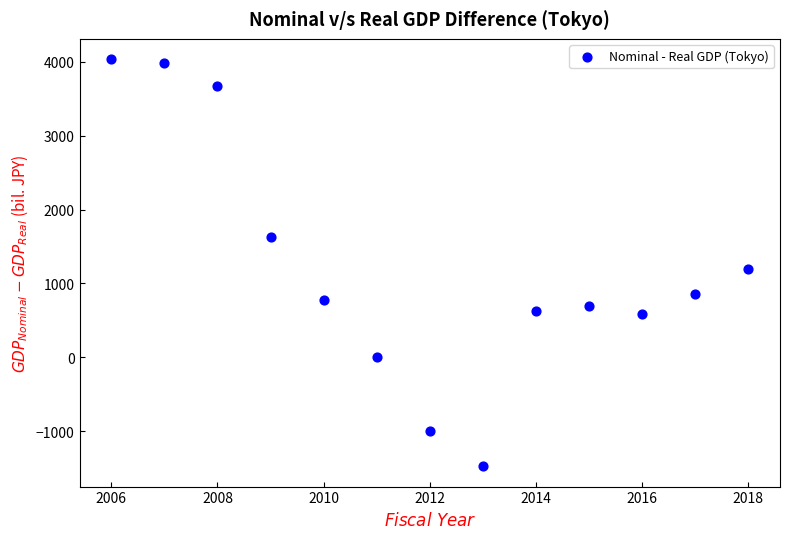

What Y value in the scatter plot is closest to 1280?

1195.4